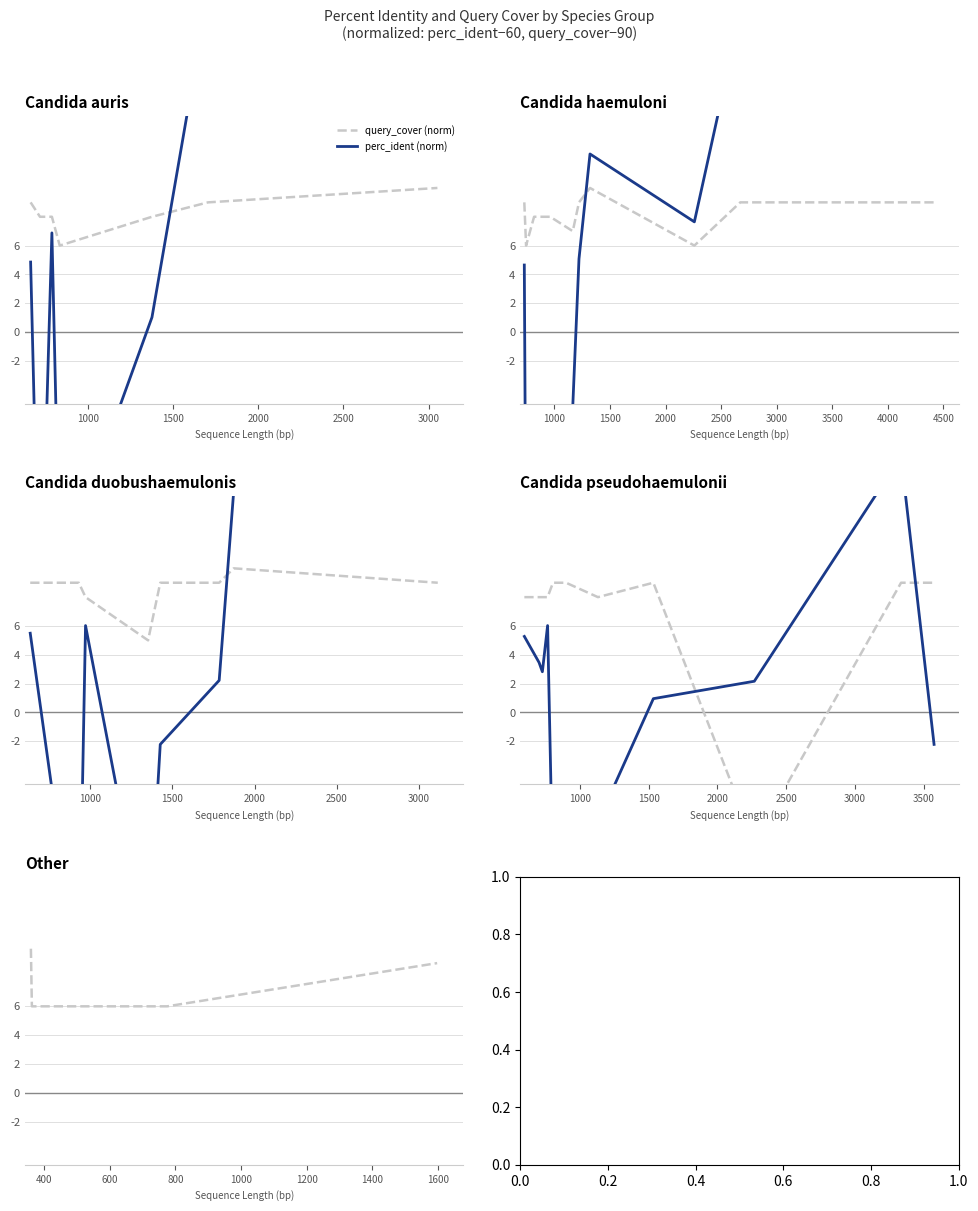

What is the value of the query_cover (norm) point at the 2nd from the left?

6.0